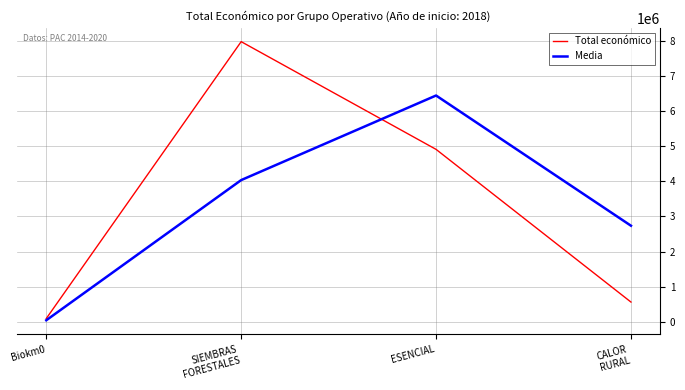

Which series has the largest range (max minus min)?

Total económico